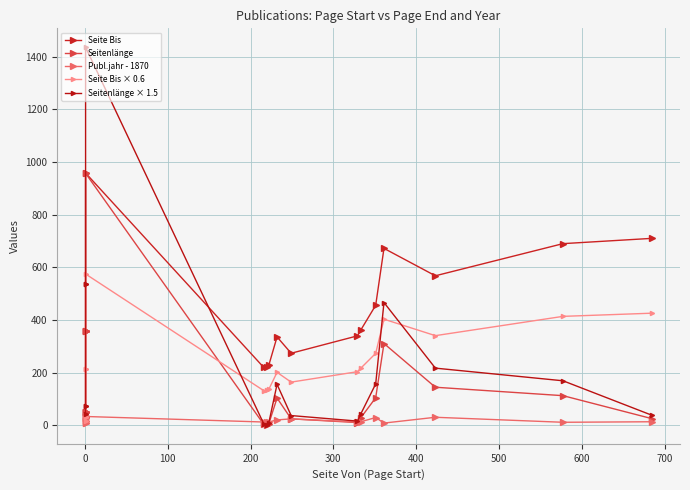

Is this an area chart (filled region under the line)?

No